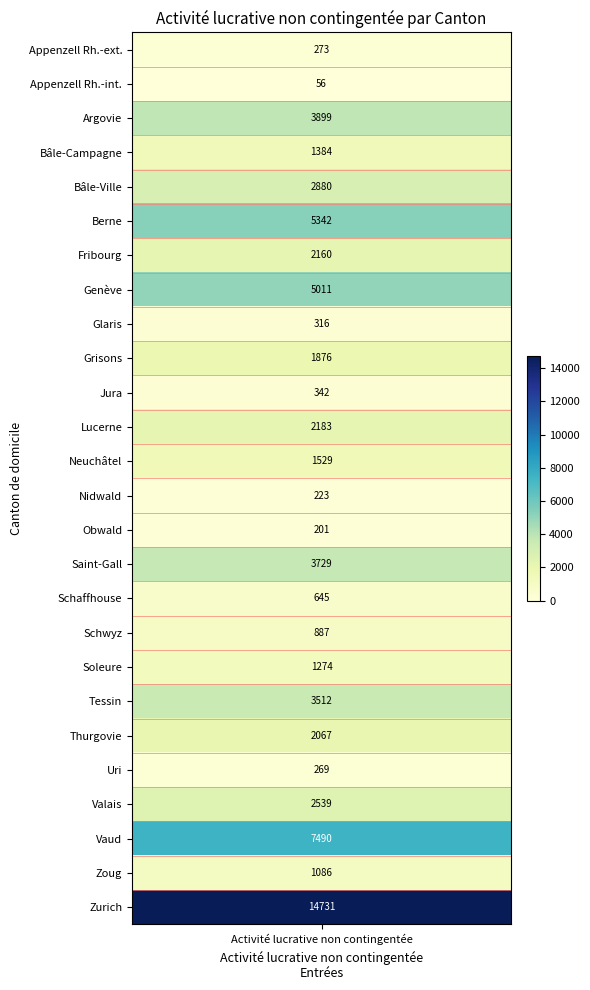

Rank the categories by value from lowest to highest.

Appenzell Rh.-int., Obwald, Nidwald, Uri, Appenzell Rh.-ext., Glaris, Jura, Schaffhouse, Schwyz, Zoug, Soleure, Bâle-Campagne, Neuchâtel, Grisons, Thurgovie, Fribourg, Lucerne, Valais, Bâle-Ville, Tessin, Saint-Gall, Argovie, Genève, Berne, Vaud, Zurich